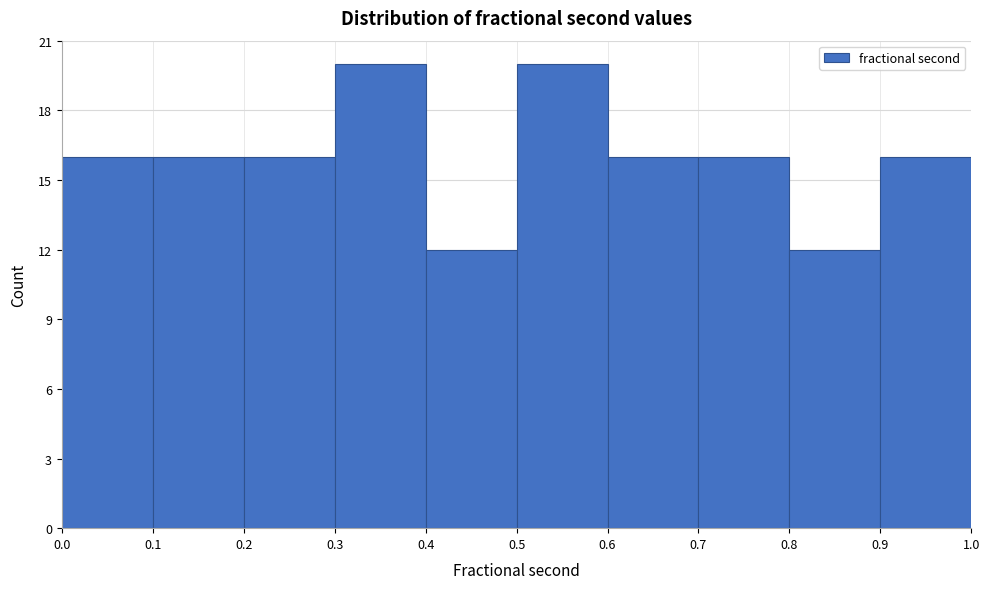

How tall is the bar that spans 0.0 to 0.1 on the x-axis? The values are not printed on the chart, so give them approximately, as read against the axis.

16